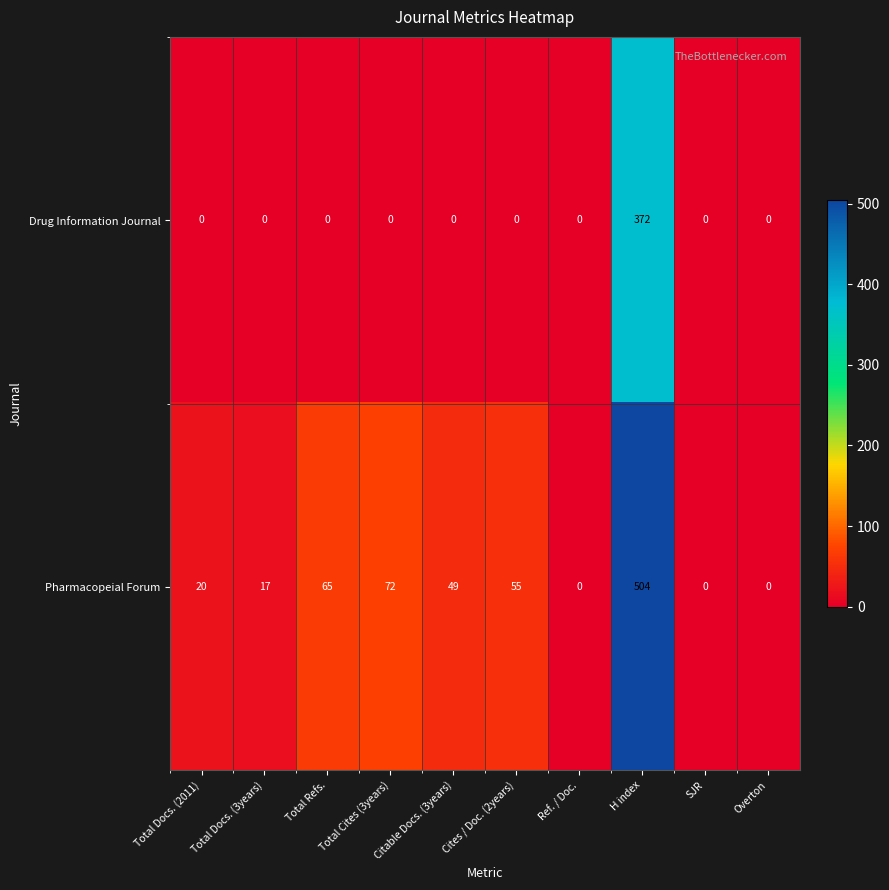

At which label is Pharmacopeial Forum closest to 252?

Total Cites (3years)